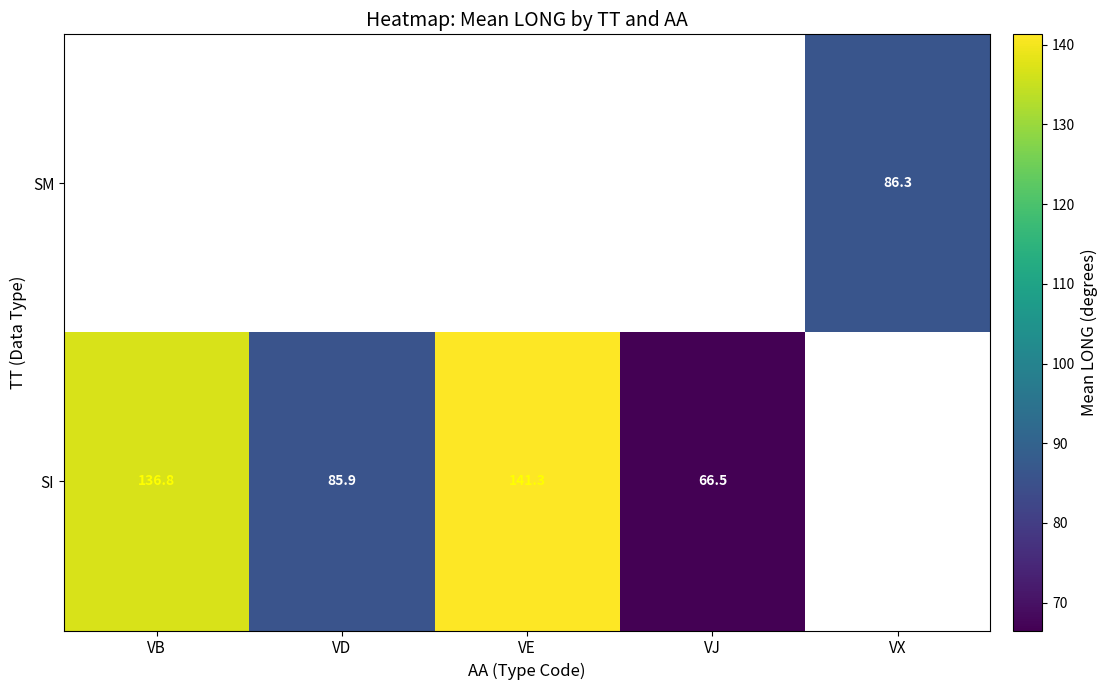

What is the difference between the SI values at VB and VE?

4.5